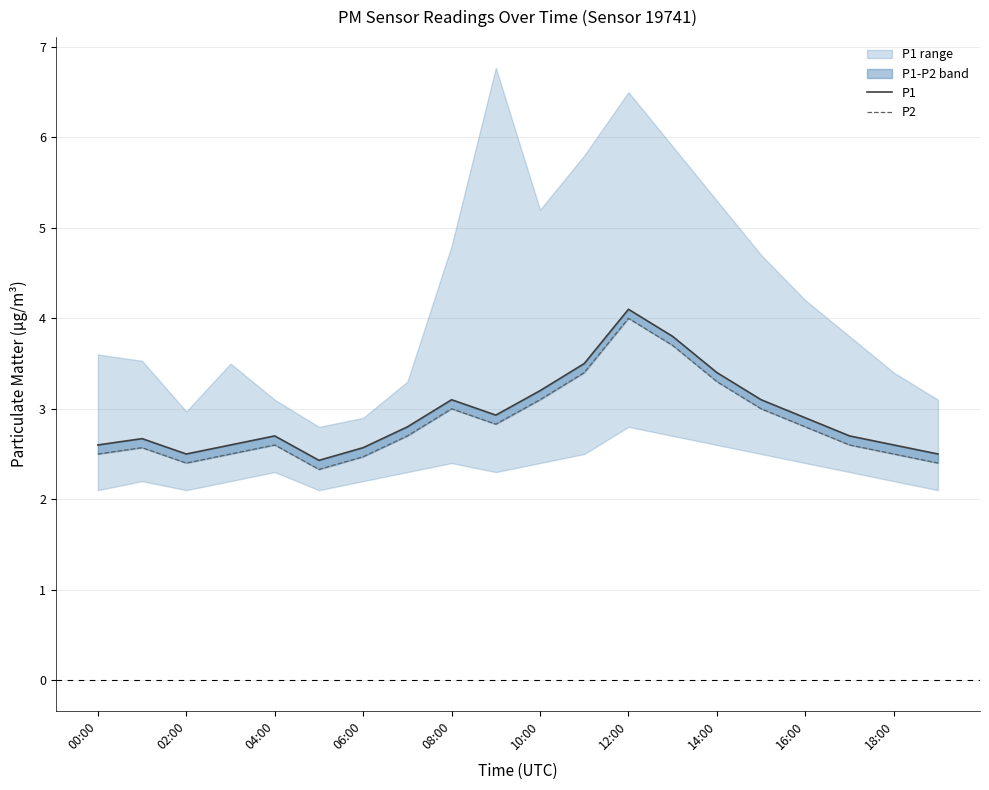

At how many categories does at least one series exceed 3?

7